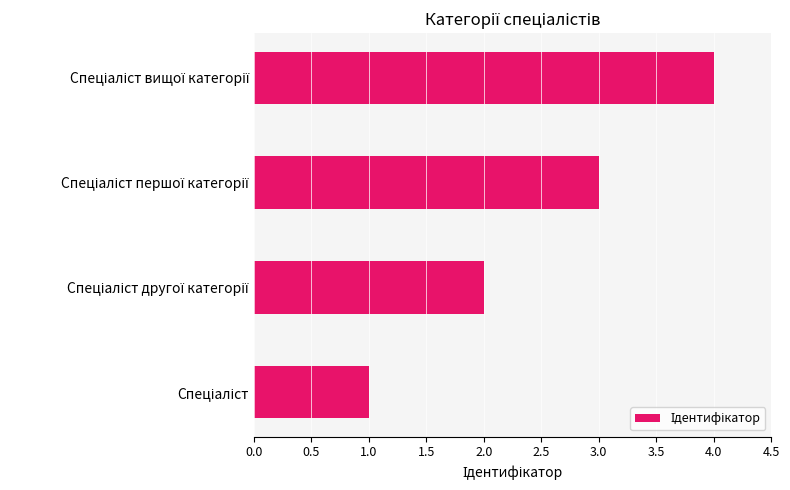

Does the chart contain any negative values?

No